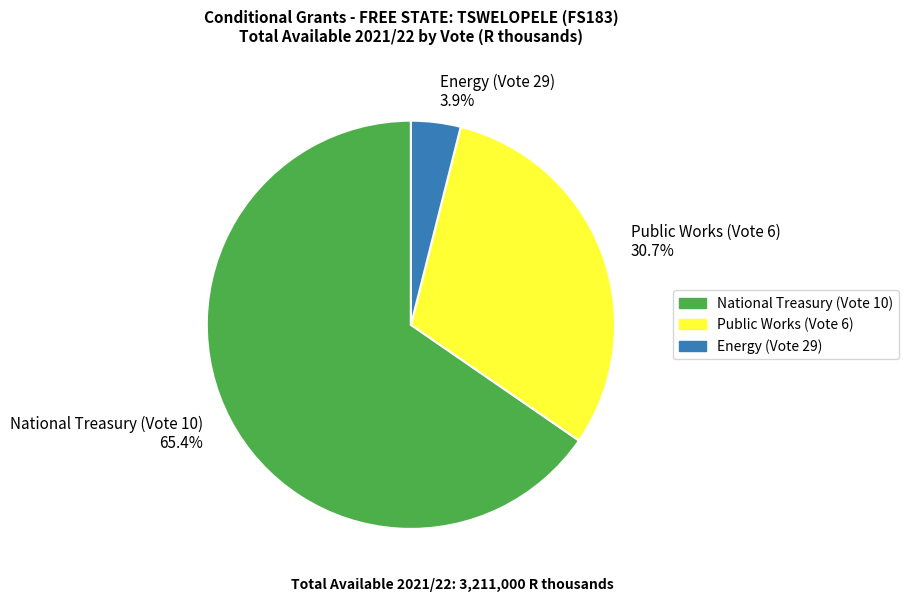

Is the sum of Energy (Vote 29) 3.9% and Public Works (Vote 6) 30.7% greater than half?

No